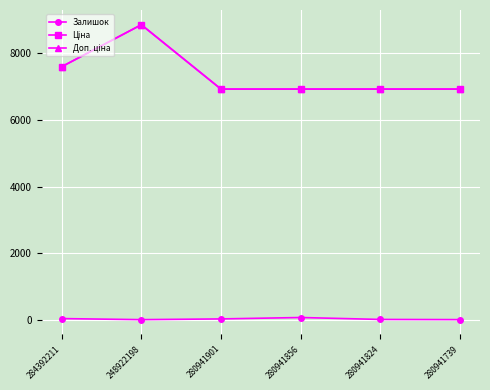

What is the value of the Ціна point at the 5th from the left?

6925.7